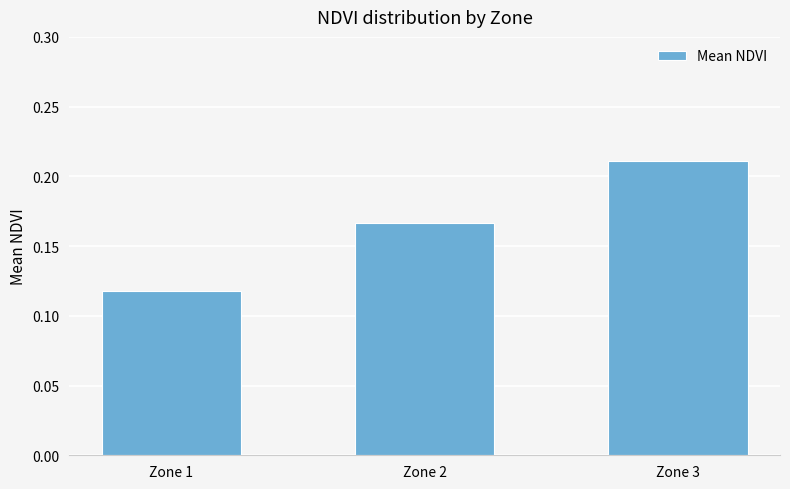

Rank the categories by value from lowest to highest.

Zone 1, Zone 2, Zone 3